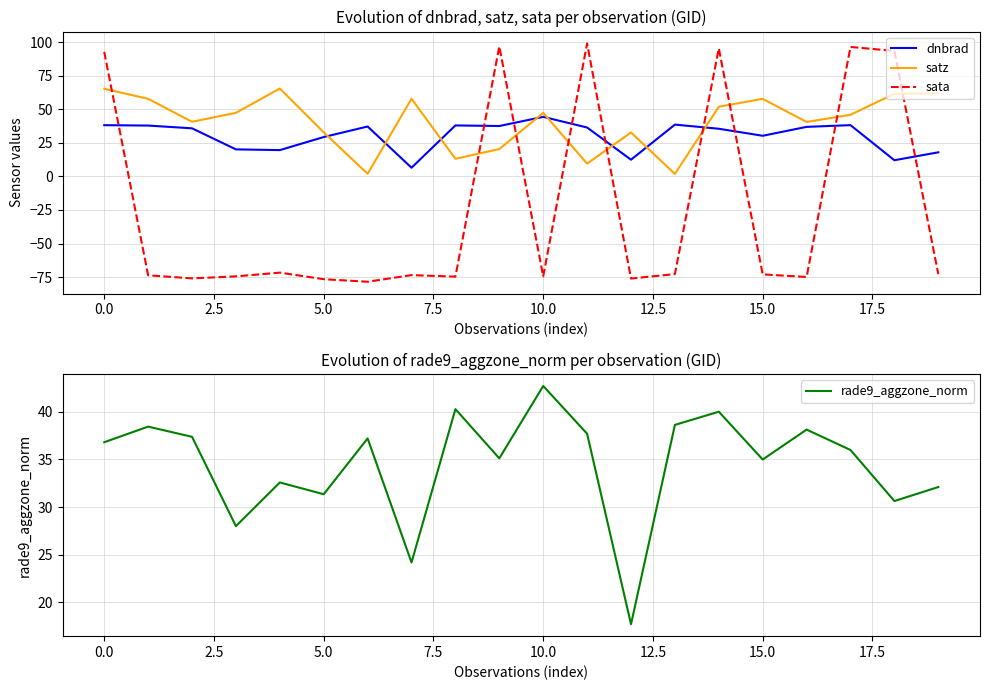

True or false: dnbrad and sata intersect in this chart.

True